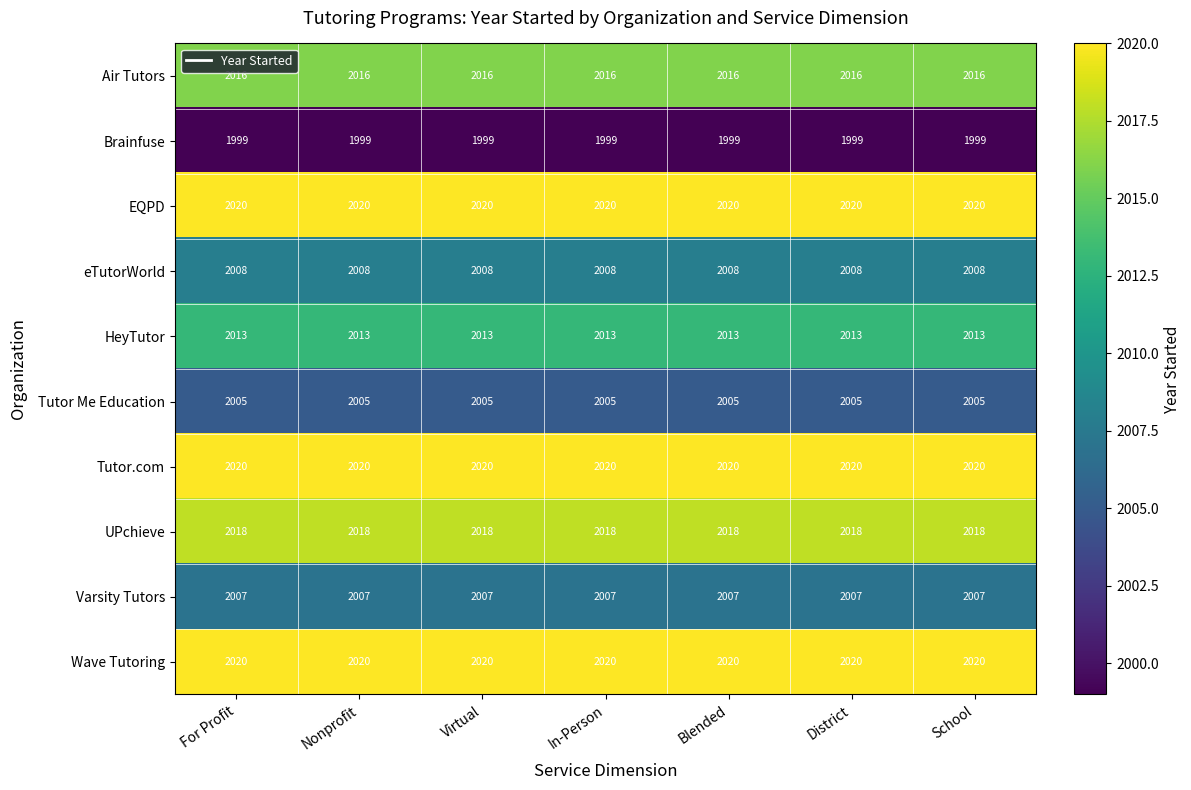

What is the difference between the highest and lowest values at For Profit?

21